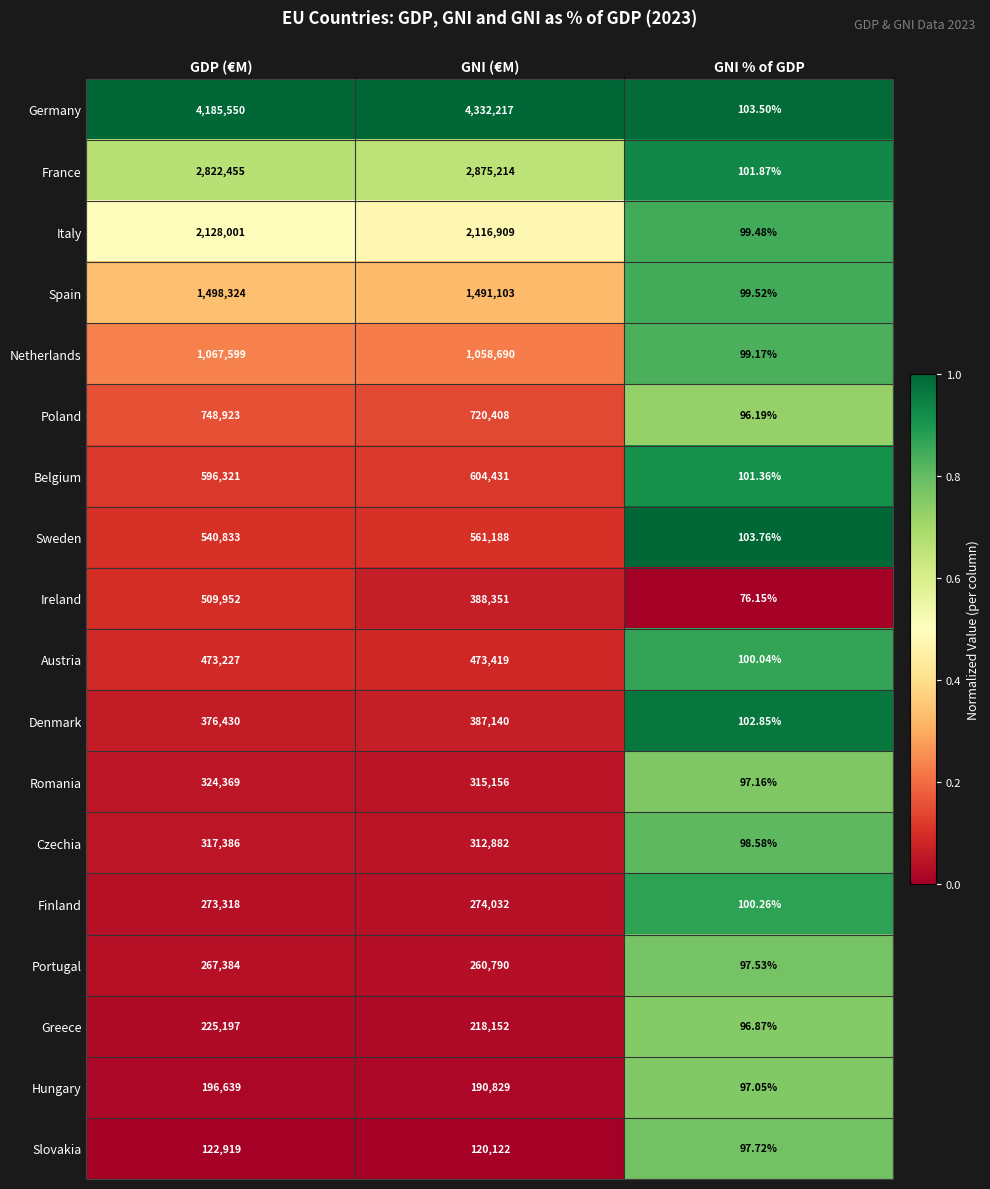

At which label does Spain first exceed 1491103?

GDP (€M)